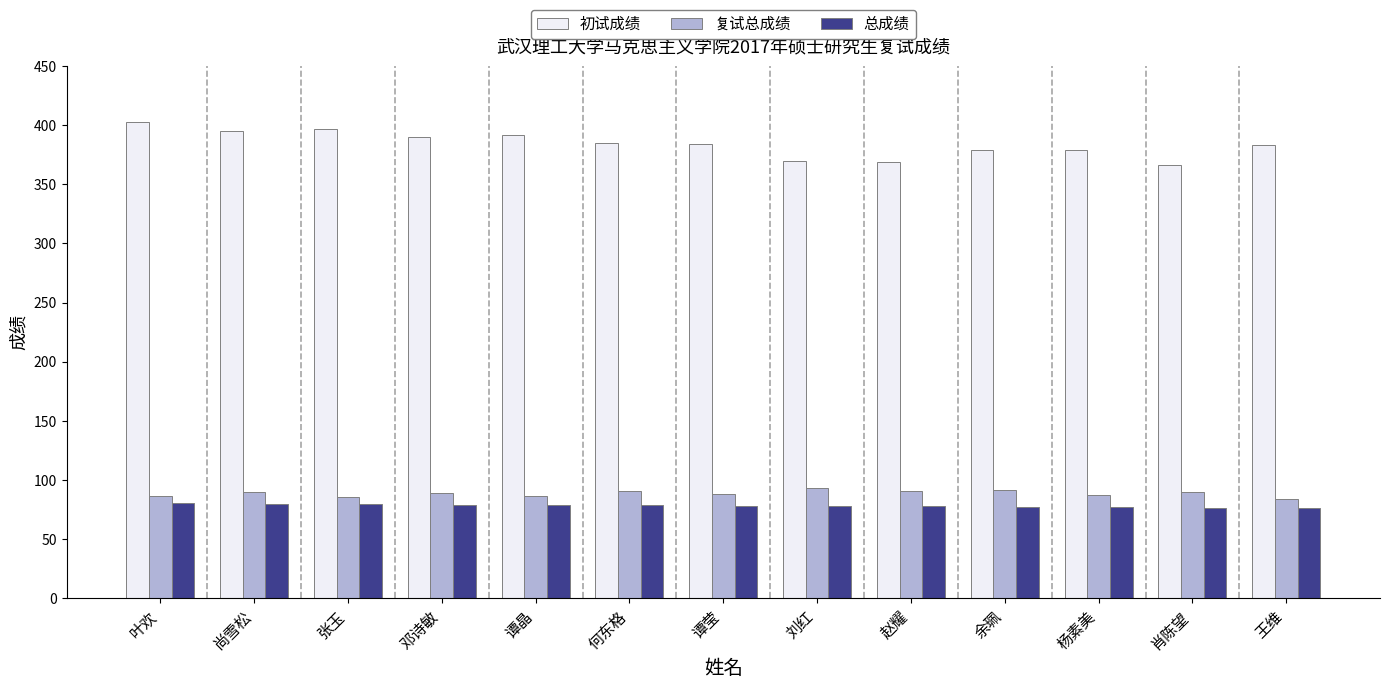

Where does the 总成绩 series first go above 78?

叶欢